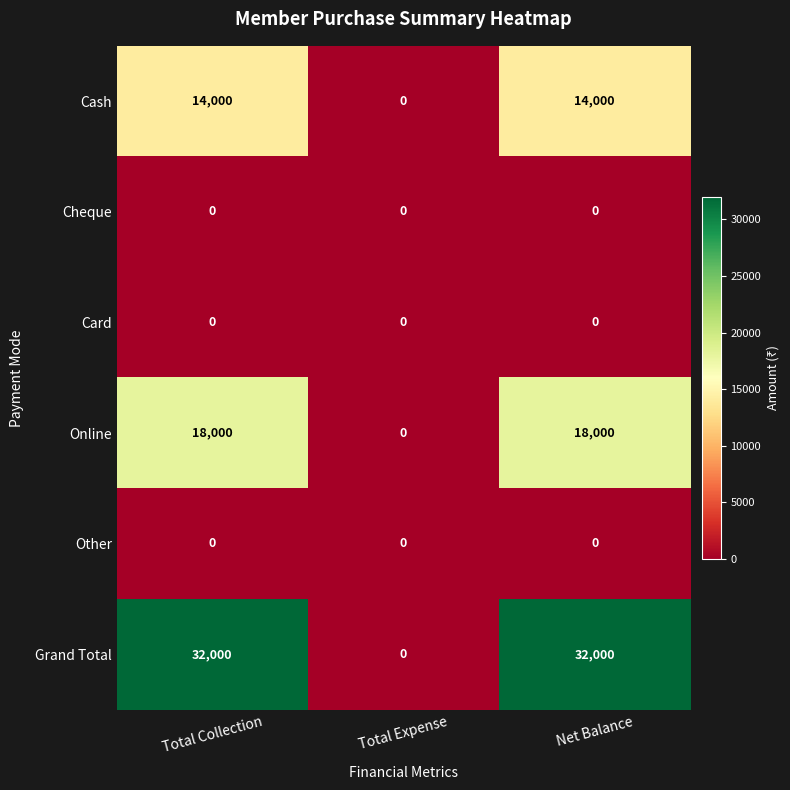

What is the difference between the highest and lowest values at Net Balance?

32000